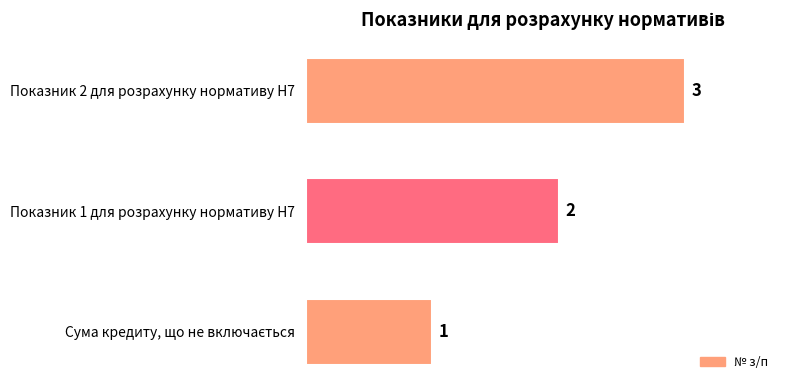

What is the difference between the maximum and minimum values?

2